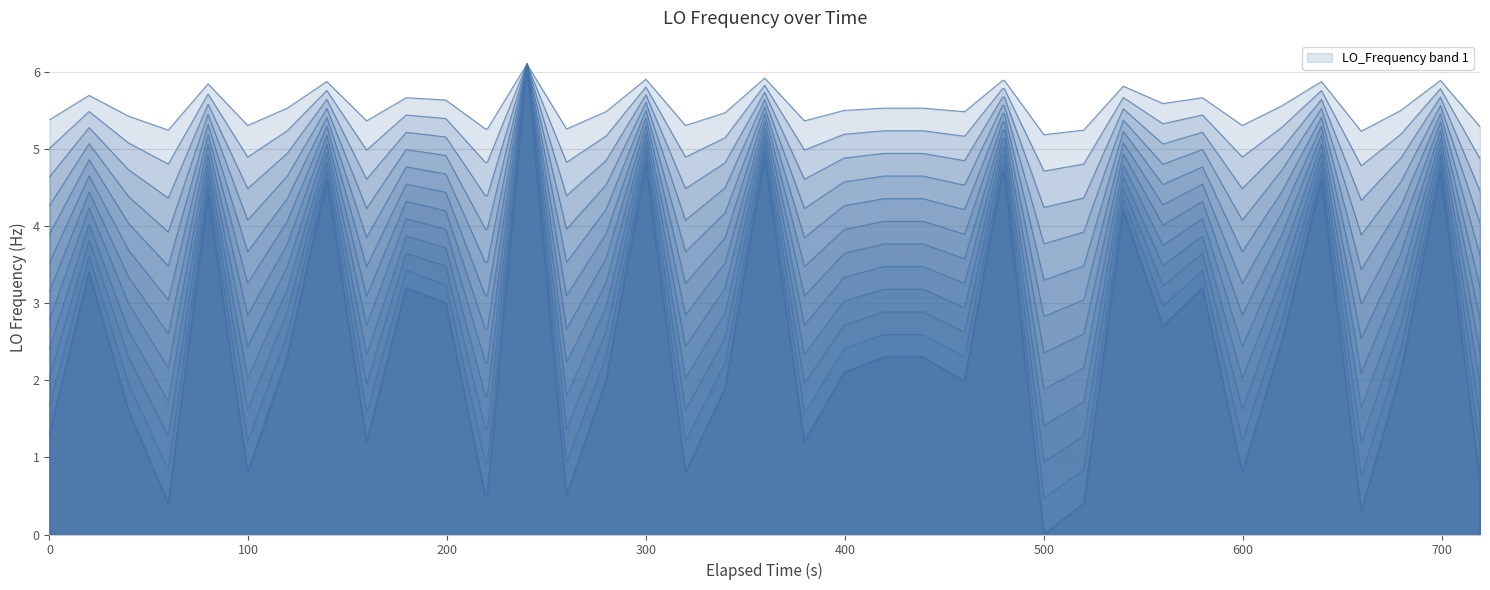

What is the maximum value shown in the chart?

6.1